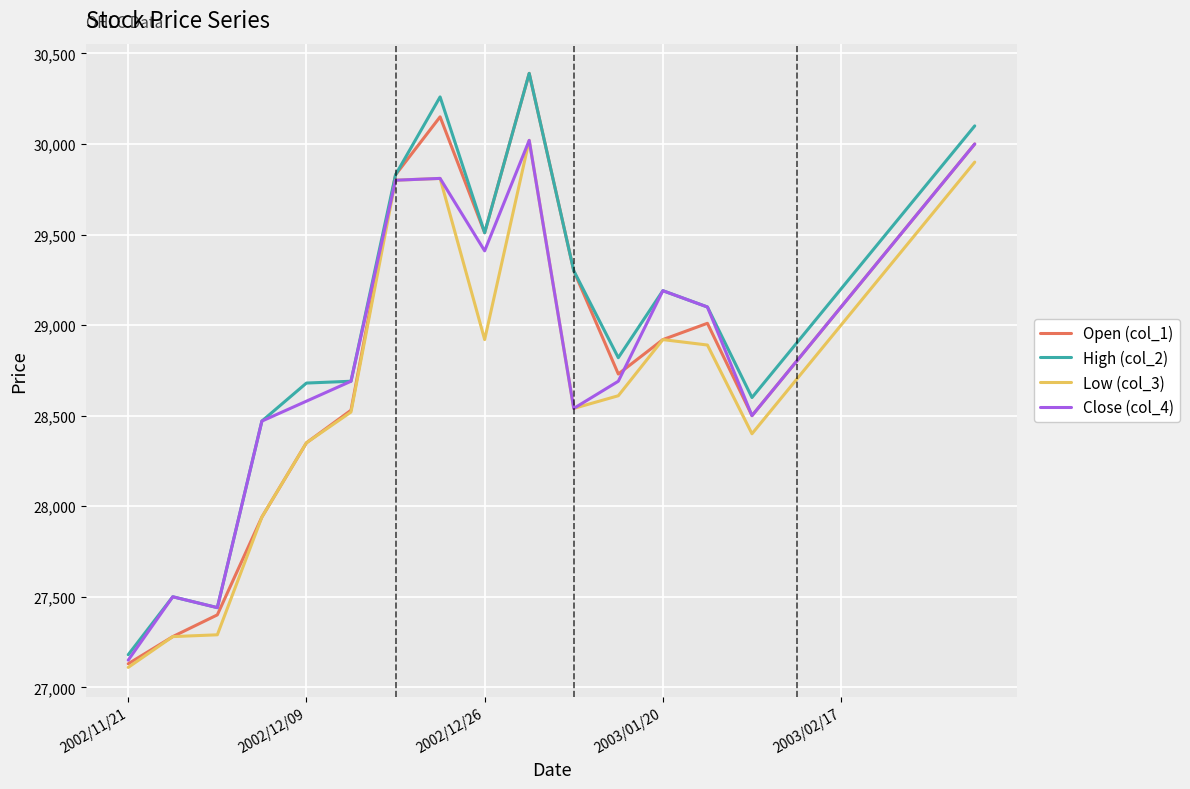

Which series has the largest range (max minus min)?

Open (col_1)